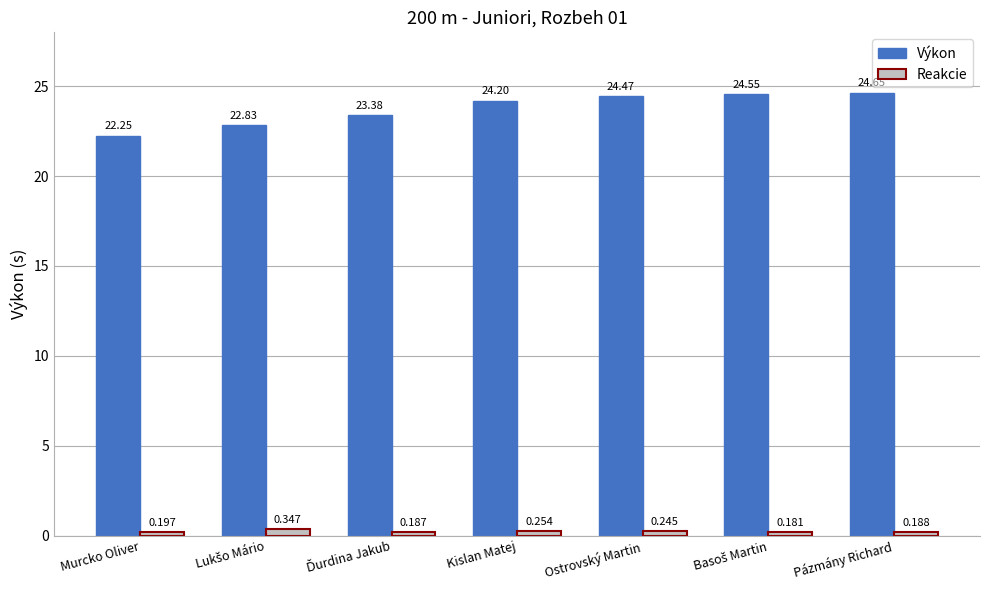

Which series changed the most between Kislan Matej and Pázmány Richard?

Výkon